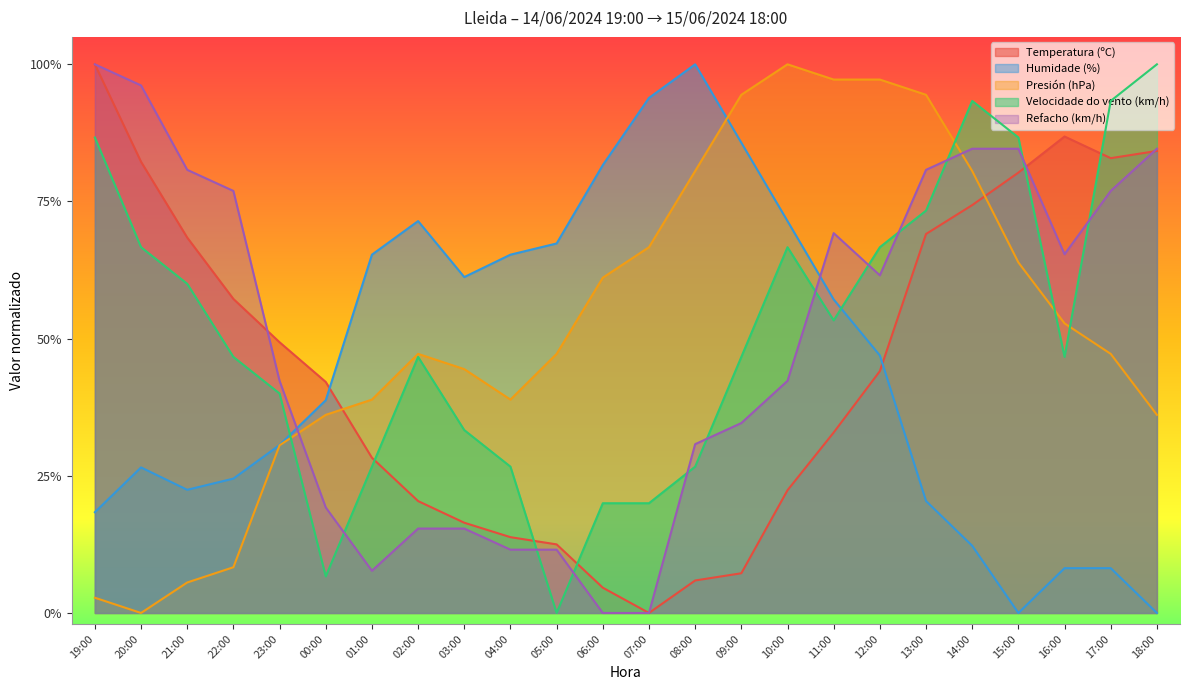

What is the difference between the highest and lowest values at 04:00?

0.5